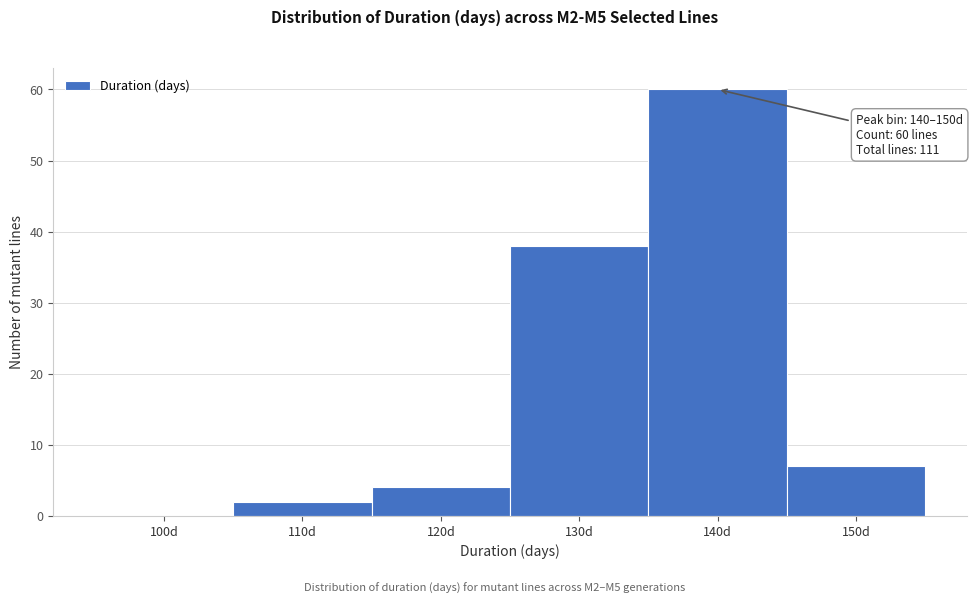

Reading left to right, list all the values displayed in this chart.

100d=0	110d=2	120d=4	130d=38	140d=60	150d=7